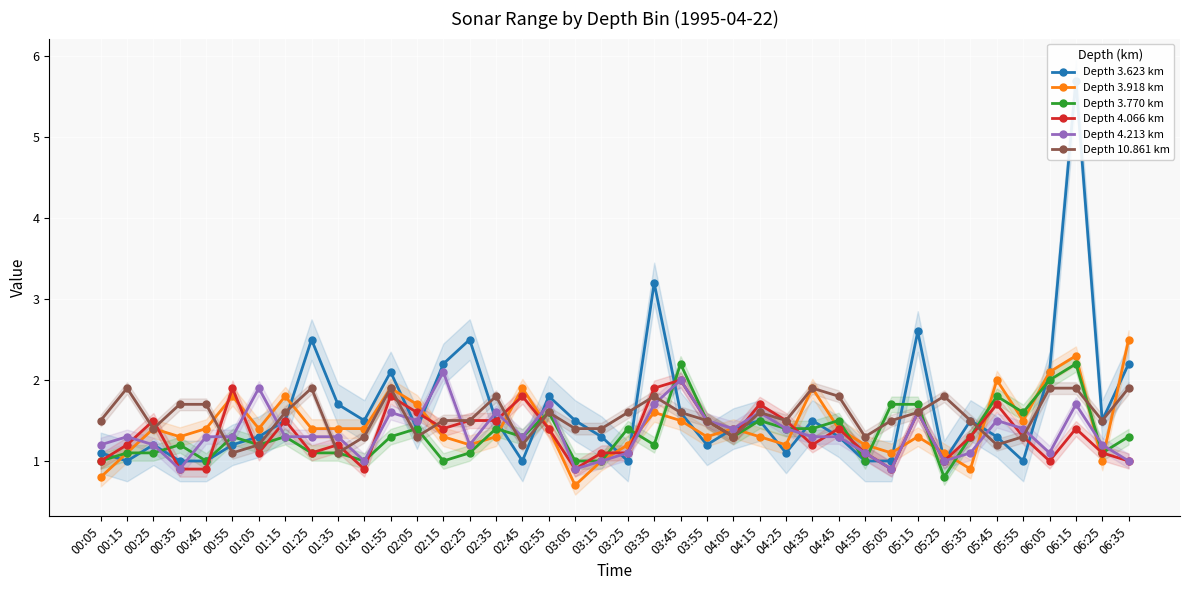

Is it true that Depth 3.918 km equals 2.5 at 00:45?

False